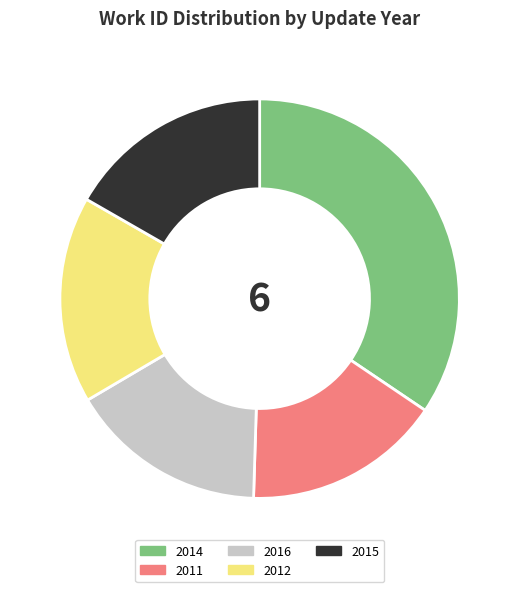

Which has a higher value, 2014 or 2016?

2014